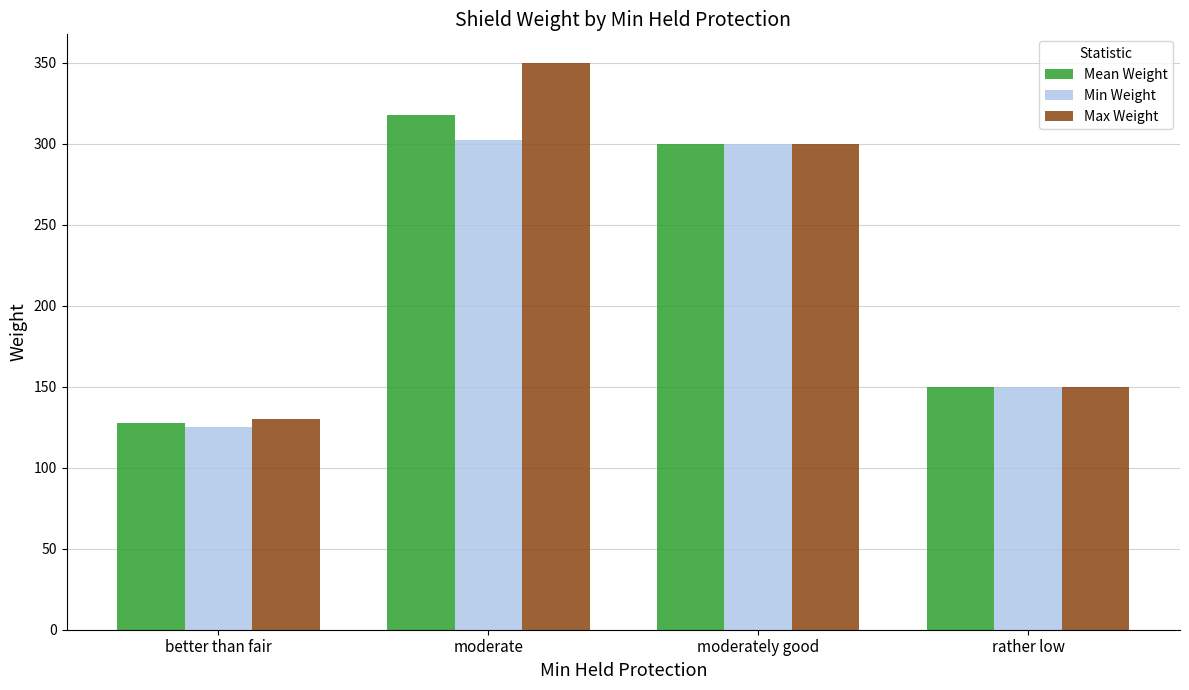

Which series has the largest range (max minus min)?

Max Weight